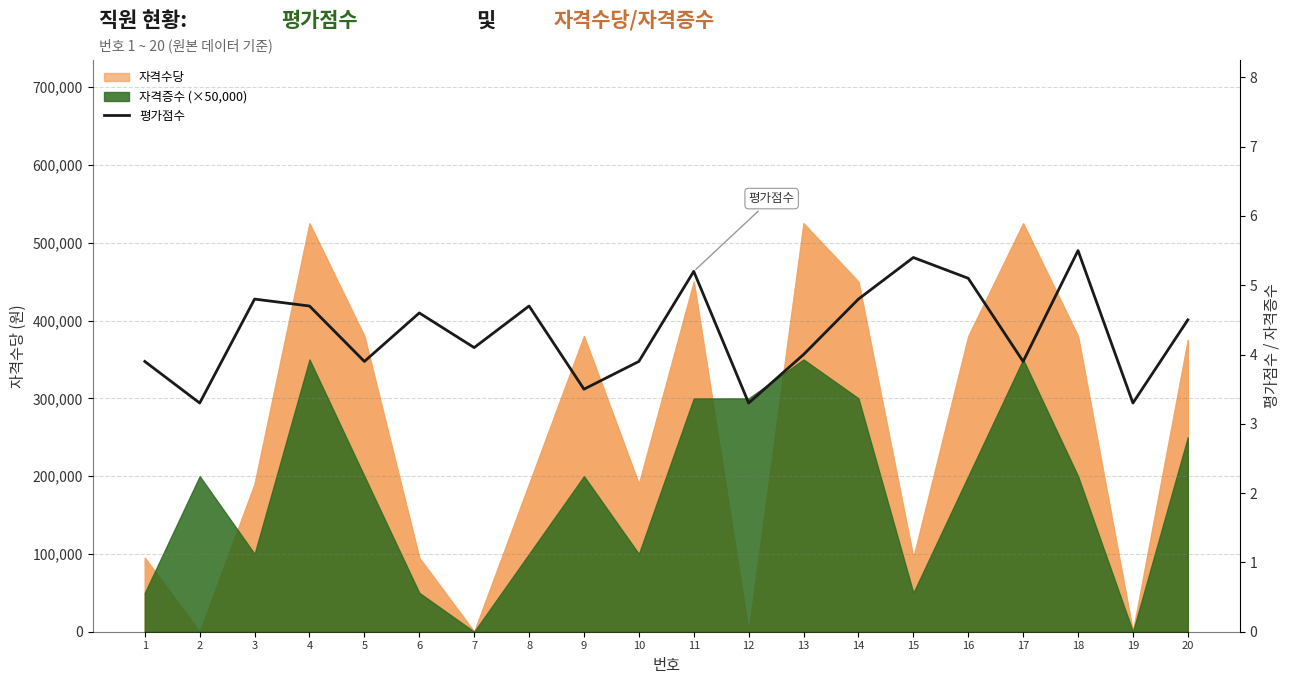

What is the difference between the maximum and minimum values?

2.2